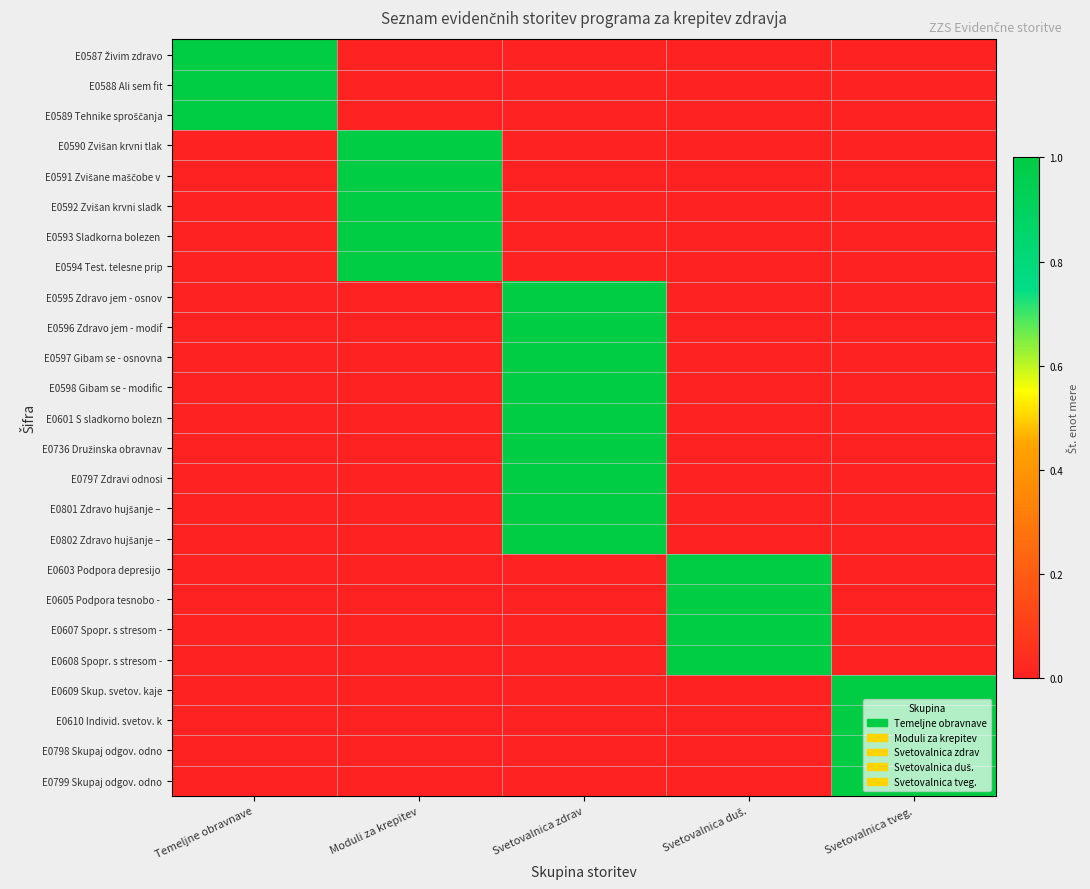

How many data points does each series have?

5